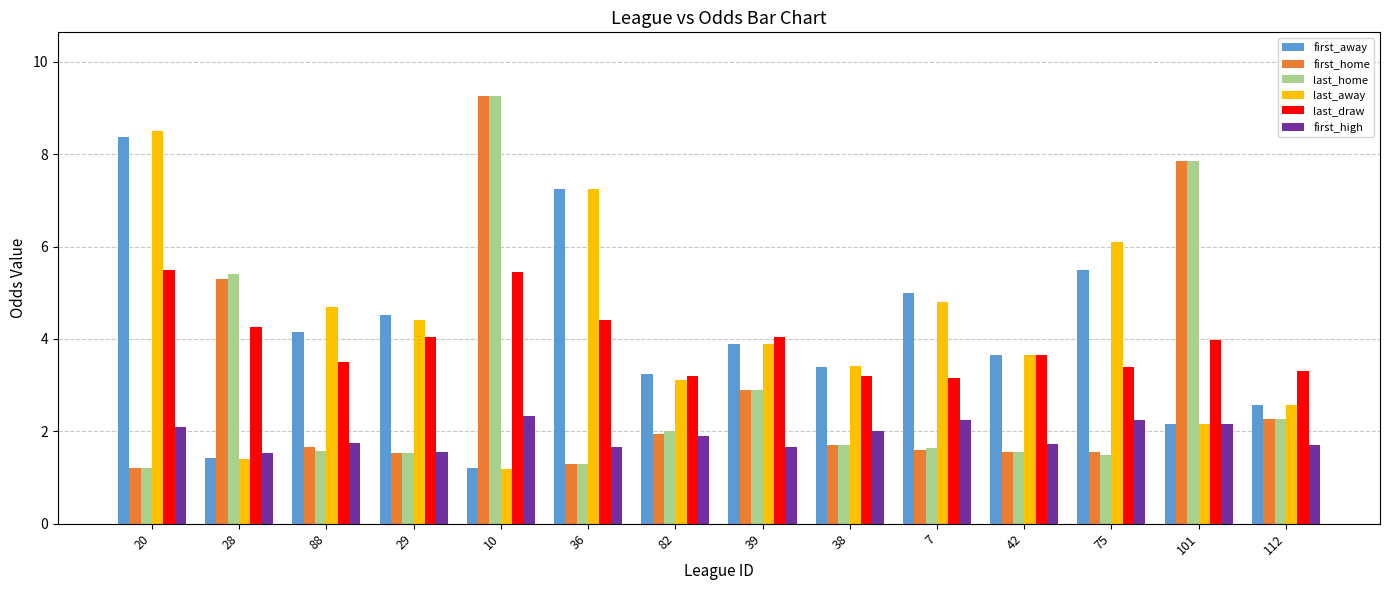

At which label is last_away closest to 4?

39